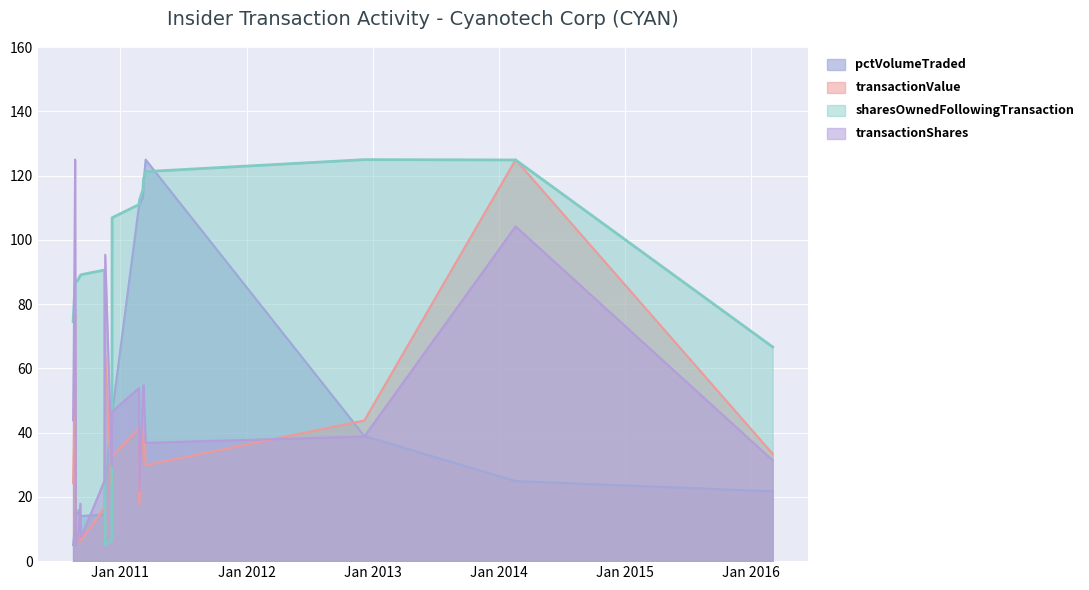

At which category does transactionShares reach its first local peak?

2010-08-23